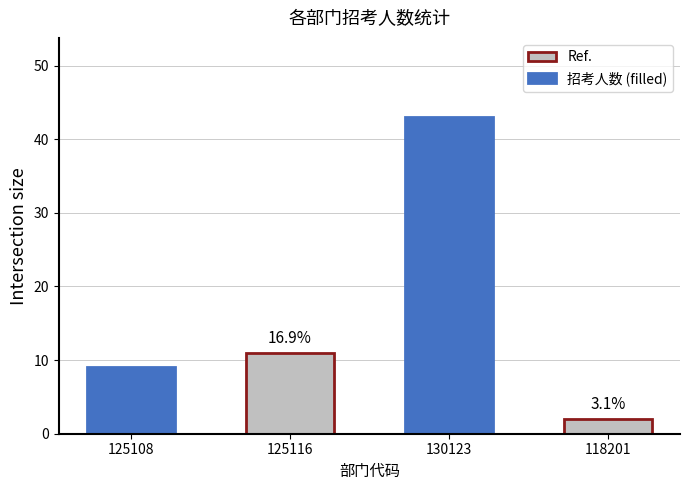

Read the value at 125108, to the nearest 5.

10